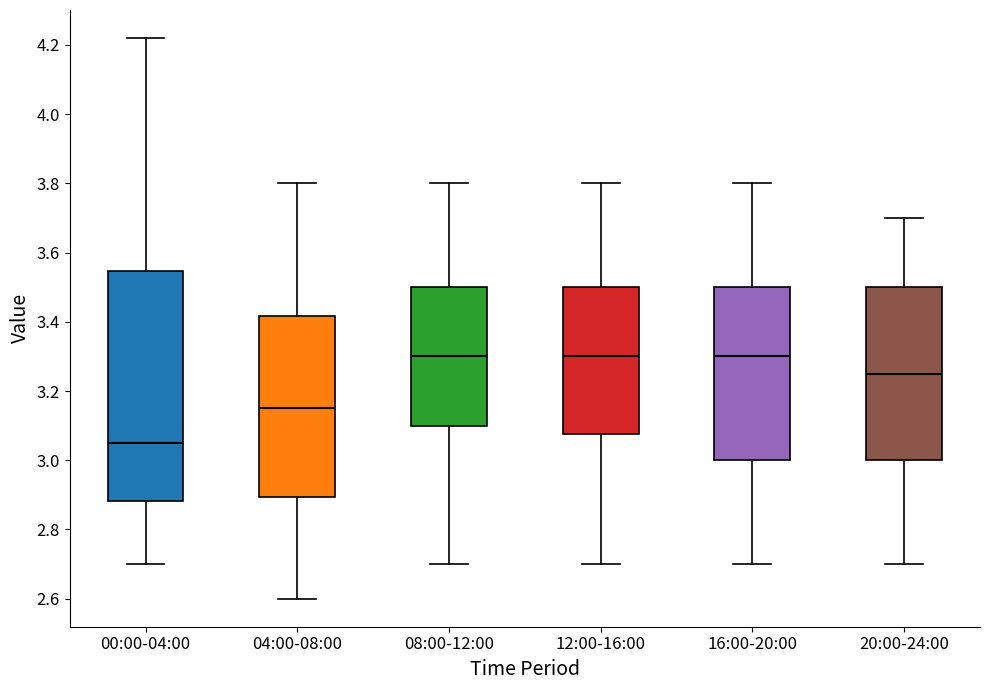

Which box is the tallest, from its lower edge to its upper edge?

00:00-04:00